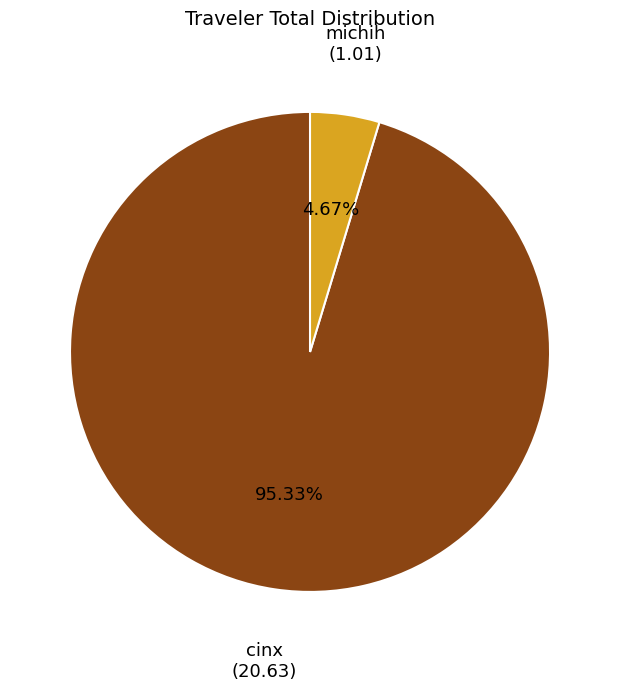

Do michih and cinx together represent more than half of the pie?

Yes